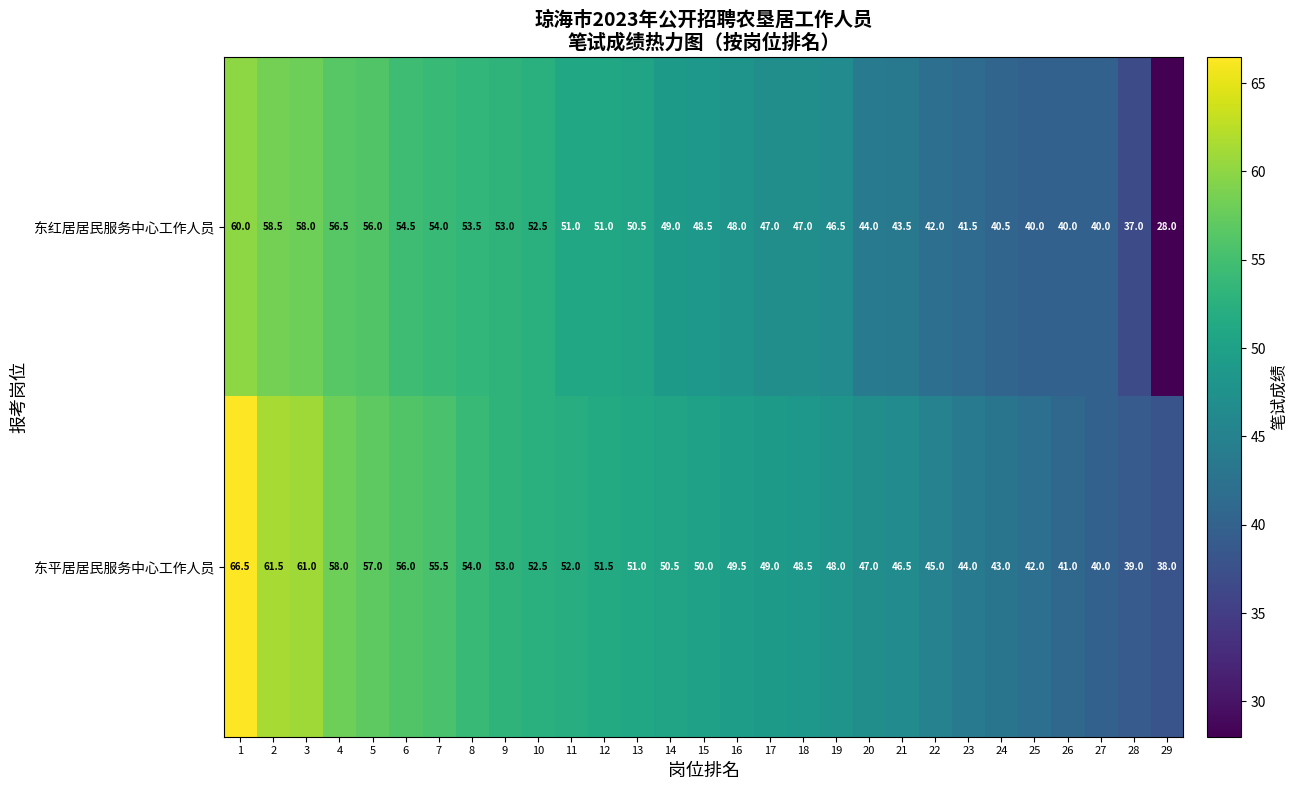

The value of 东红居居民服务中心工作人员 at 20 is 70.8. True or false?

False